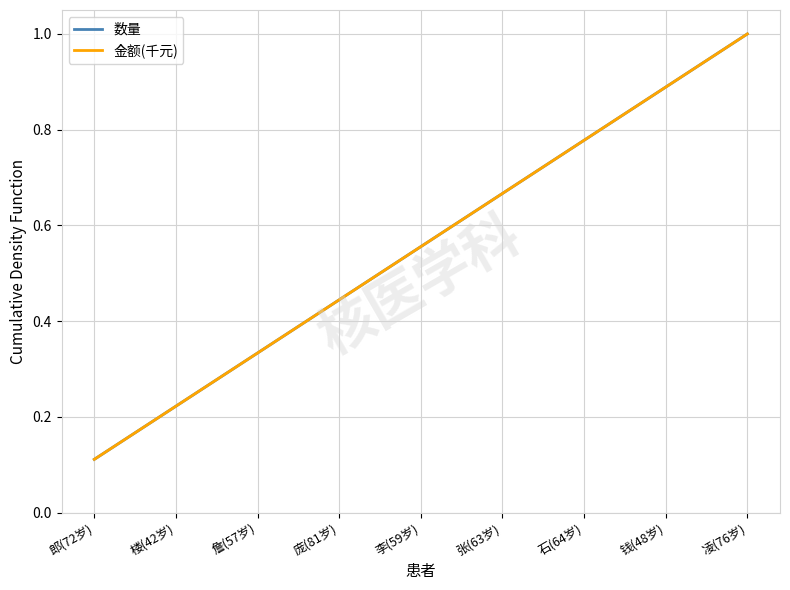

What is the greatest value displayed?

1.0